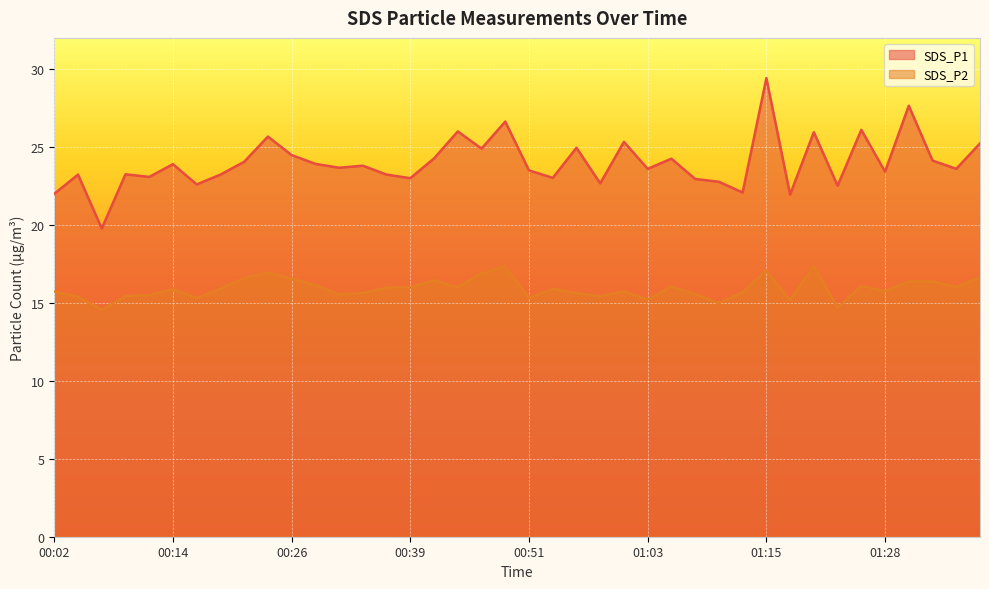

How many values in the SDS_P1 series are below 23?

9